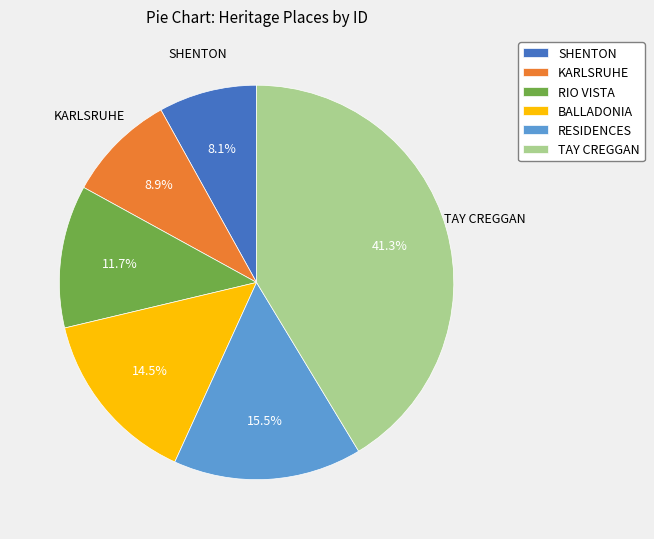

Which category has the biggest portion of the pie?

TAY CREGGAN